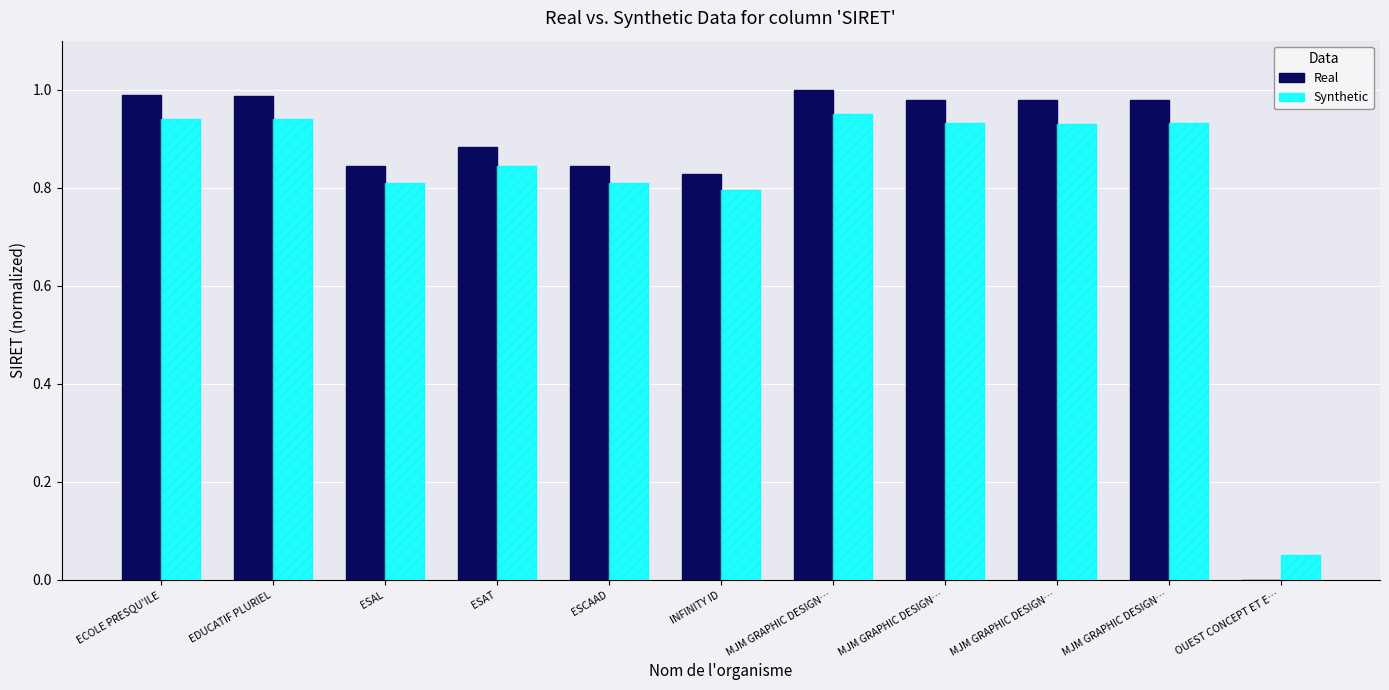

The value of Synthetic at OUEST CONCEPT ET E… is 0.1. True or false?

False